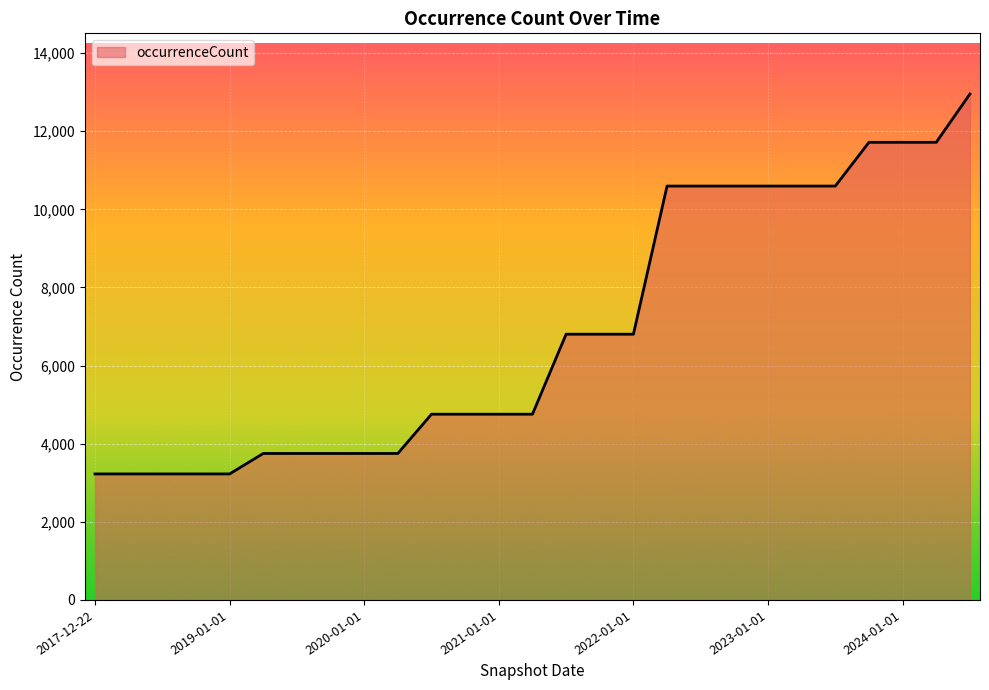

What is the minimum value shown in the chart?

3226